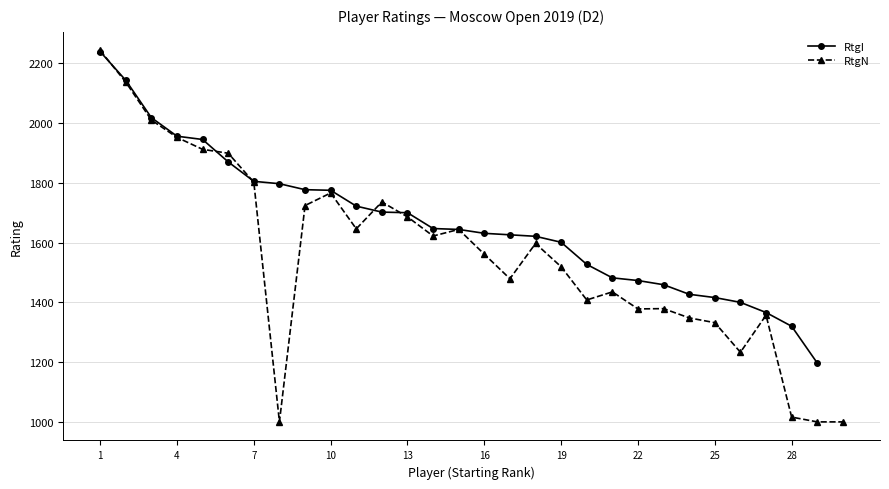

At 25, list the series in order from smallest to largest.

RtgN, RtgI